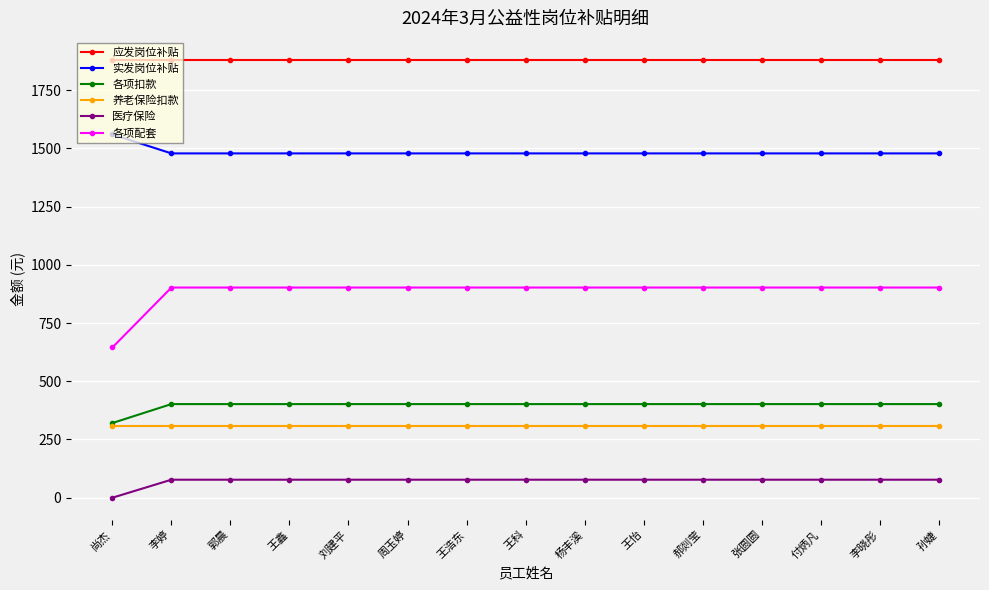

Reading left to right, what are all the values shown in this chart?

应发岗位补贴: 尚杰=1880.0	李婷=1880.0	郭晨=1880.0	王鑫=1880.0	刘建平=1880.0	周玉婷=1880.0	王浩东=1880.0	王科=1880.0	杨丰溪=1880.0	王怡=1880.0	郝剡莹=1880.0	张圆圆=1880.0	付炳凡=1880.0	李晓彤=1880.0	孙婕=1880.0
实发岗位补贴: 尚杰=1559.4	李婷=1478.1	郭晨=1478.1	王鑫=1478.1	刘建平=1478.1	周玉婷=1478.1	王浩东=1478.1	王科=1478.1	杨丰溪=1478.1	王怡=1478.1	郝剡莹=1478.1	张圆圆=1478.1	付炳凡=1478.1	李晓彤=1478.1	孙婕=1478.1
各项扣款: 尚杰=320.6	李婷=401.9	郭晨=401.9	王鑫=401.9	刘建平=401.9	周玉婷=401.9	王浩东=401.9	王科=401.9	杨丰溪=401.9	王怡=401.9	郝剡莹=401.9	张圆圆=401.9	付炳凡=401.9	李晓彤=401.9	孙婕=401.9
养老保险扣款: 尚杰=309.0	李婷=309.0	郭晨=309.0	王鑫=309.0	刘建平=309.0	周玉婷=309.0	王浩东=309.0	王科=309.0	杨丰溪=309.0	王怡=309.0	郝剡莹=309.0	张圆圆=309.0	付炳凡=309.0	李晓彤=309.0	孙婕=309.0
医疗保险: 尚杰=0.0	李婷=77.3	郭晨=77.3	王鑫=77.3	刘建平=77.3	周玉婷=77.3	王浩东=77.3	王科=77.3	杨丰溪=77.3	王怡=77.3	郝剡莹=77.3	张圆圆=77.3	付炳凡=77.3	李晓彤=77.3	孙婕=77.3
各项配套: 尚杰=645.1	李婷=902.2	郭晨=902.2	王鑫=902.2	刘建平=902.2	周玉婷=902.2	王浩东=902.2	王科=902.2	杨丰溪=902.2	王怡=902.2	郝剡莹=902.2	张圆圆=902.2	付炳凡=902.2	李晓彤=902.2	孙婕=902.2